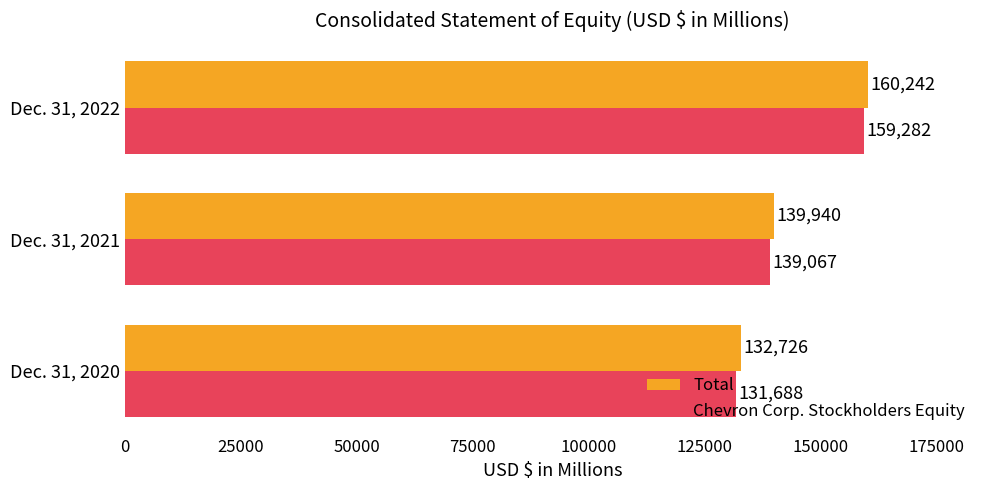

At how many categories does at least one series exceed 151835?

1